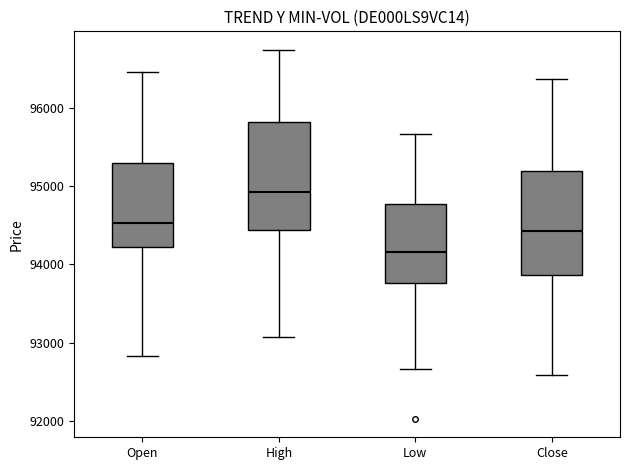

Reading left to right, transcribe this box plot: for each box, give where its median line is, the range the box spans, and where its two whiskers end, as read against the y-axis. The values are not printed on the chart, so give them approximately, as read against the axis.

Open: median 94500, box 94200 to 95300, whiskers 92800 to 96500
High: median 94900, box 94400 to 95800, whiskers 93100 to 96700
Low: median 94200, box 93800 to 94800, whiskers 92700 to 95700
Close: median 94400, box 93900 to 95200, whiskers 92600 to 96400